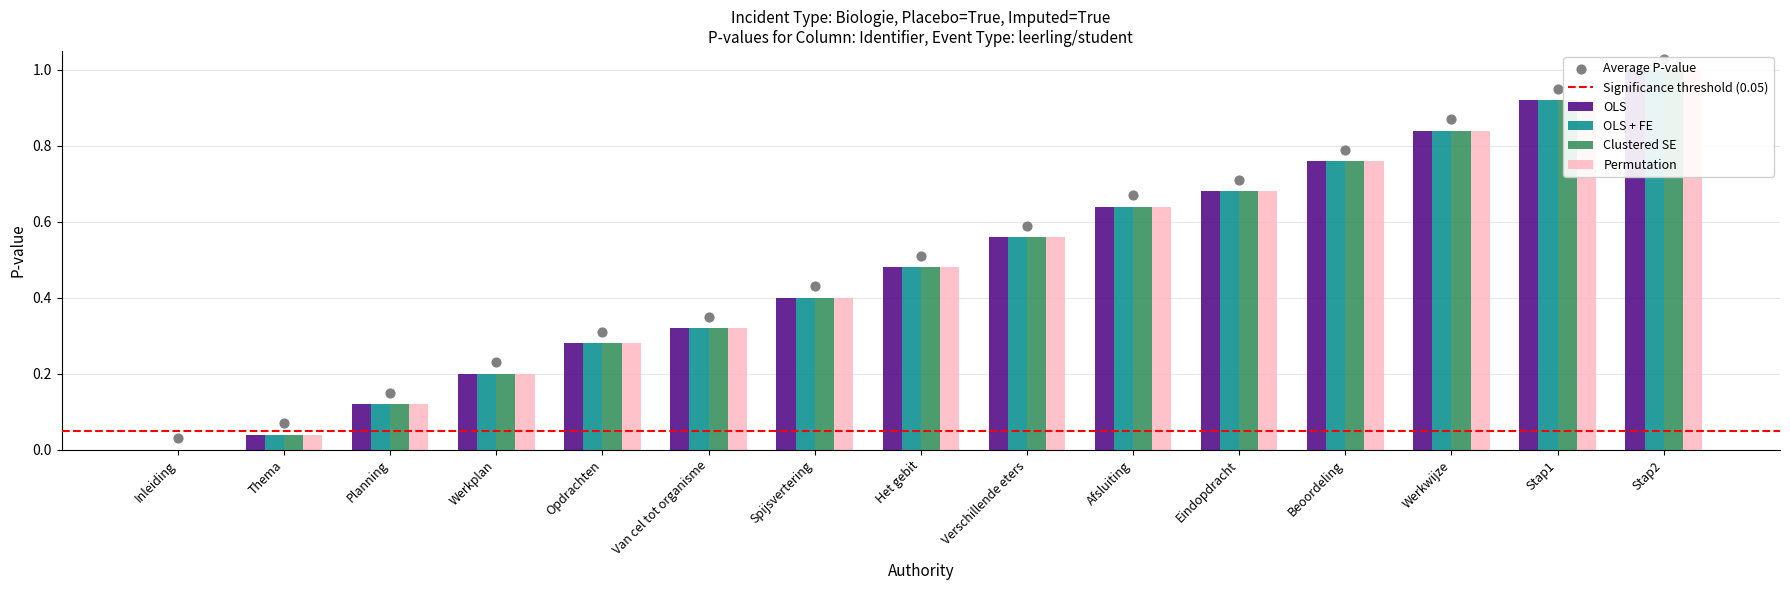

At which category is the sum across all series the highest?

Stap2